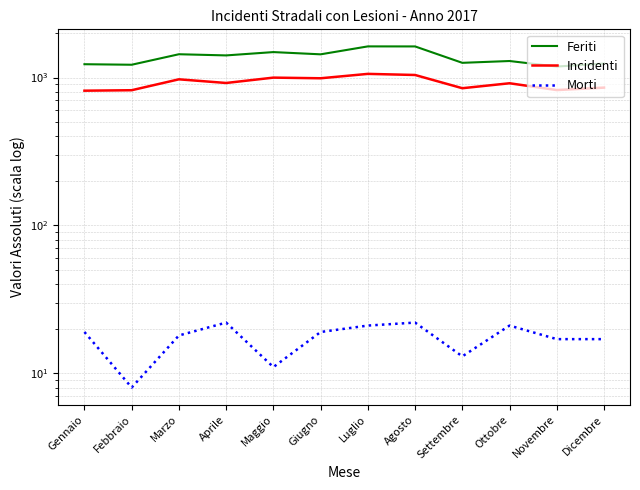

Reading left to right, list all the values displayed in this chart.

Feriti: Gennaio=1231	Febbraio=1221	Marzo=1438	Aprile=1412	Maggio=1487	Giugno=1436	Luglio=1625	Agosto=1624	Settembre=1258	Ottobre=1294	Novembre=1187	Dicembre=1244
Incidenti: Gennaio=815	Febbraio=821	Marzo=973	Aprile=919	Maggio=999	Giugno=989	Luglio=1059	Agosto=1041	Settembre=847	Ottobre=915	Novembre=823	Dicembre=855
Morti: Gennaio=19	Febbraio=8	Marzo=18	Aprile=22	Maggio=11	Giugno=19	Luglio=21	Agosto=22	Settembre=13	Ottobre=21	Novembre=17	Dicembre=17